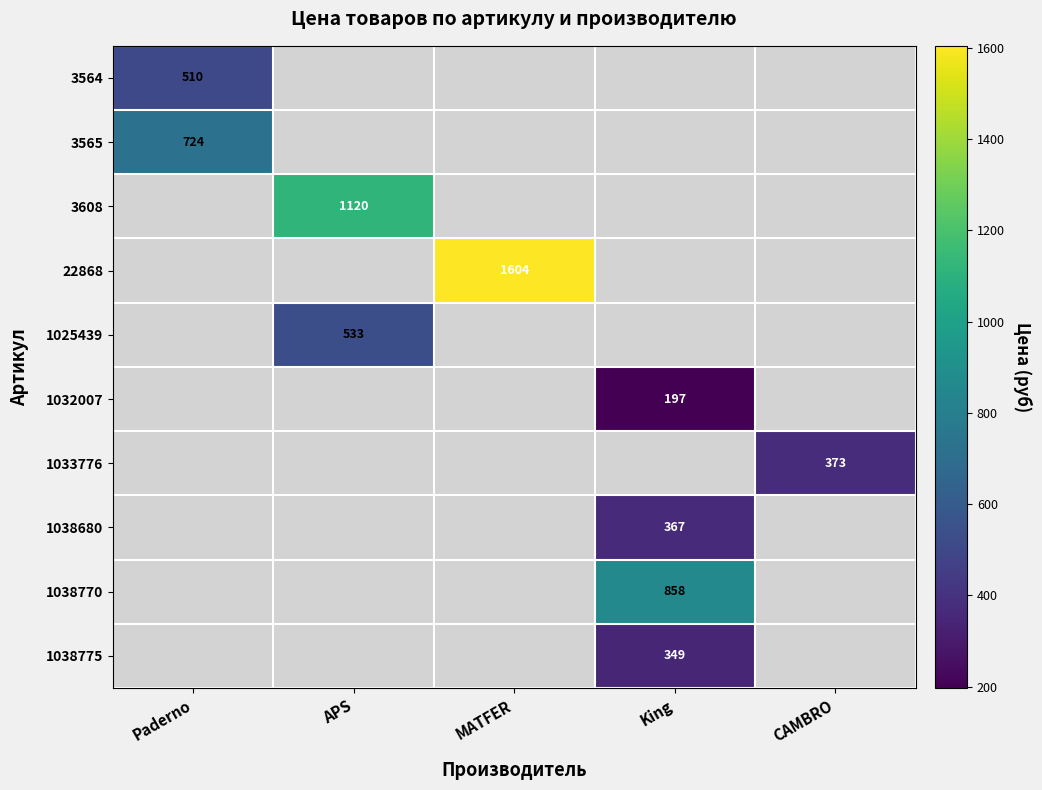

True or false: 3564 has a value of 510 at Paderno.

True